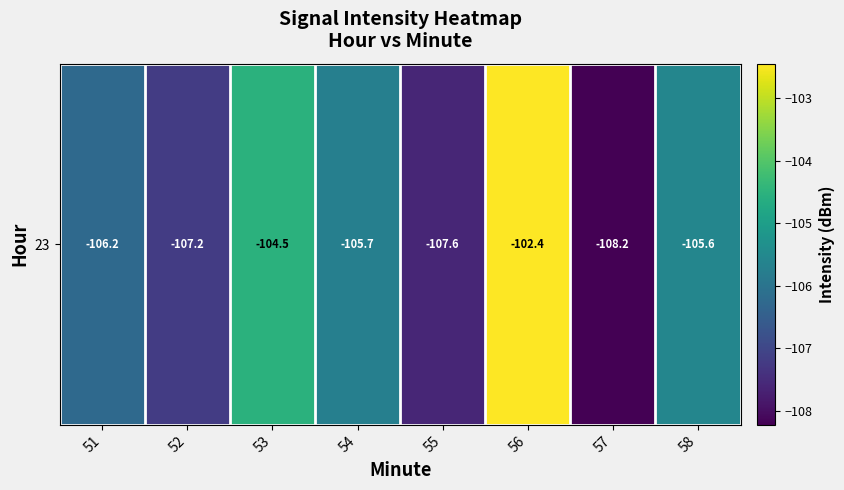

The value at 55 is -27.1. True or false?

False